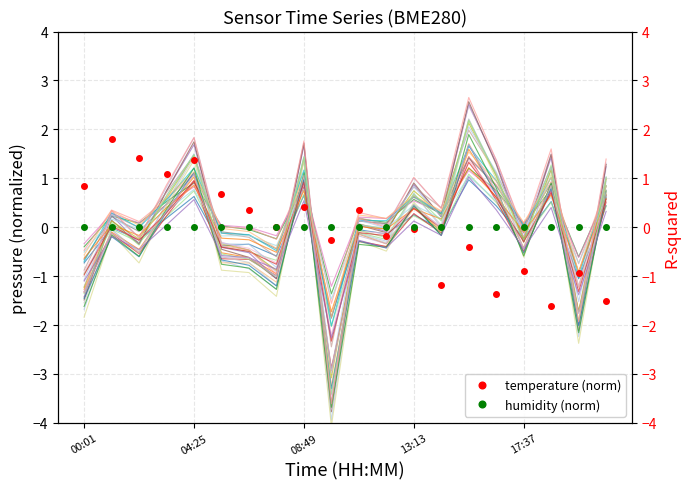

True or false: pressure and temperature cross at least once.

True